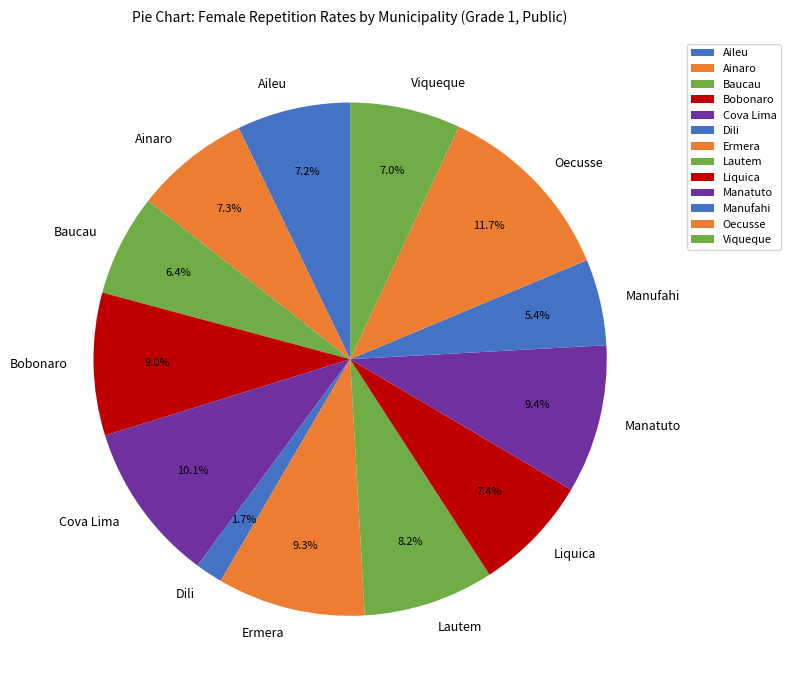

Combined, do Aileu and Baucau account for over 50%?

No